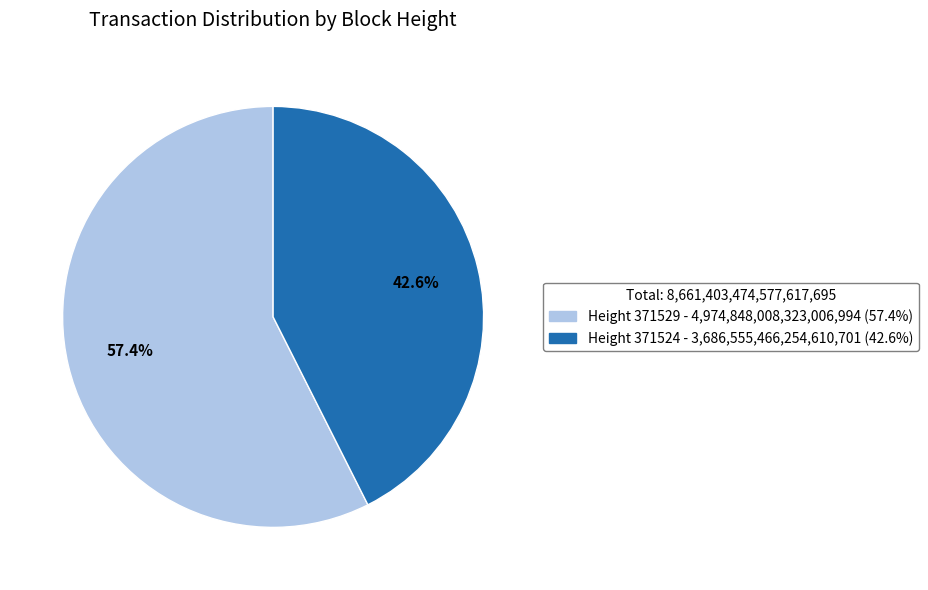

Does any single category account for the majority?

Yes